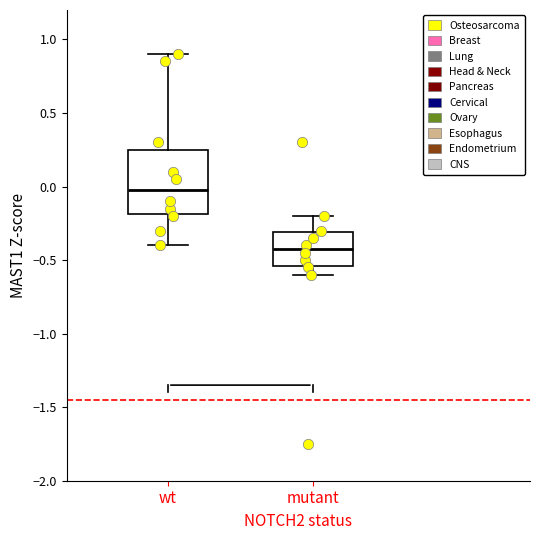

Which box has the highest median line?

wt